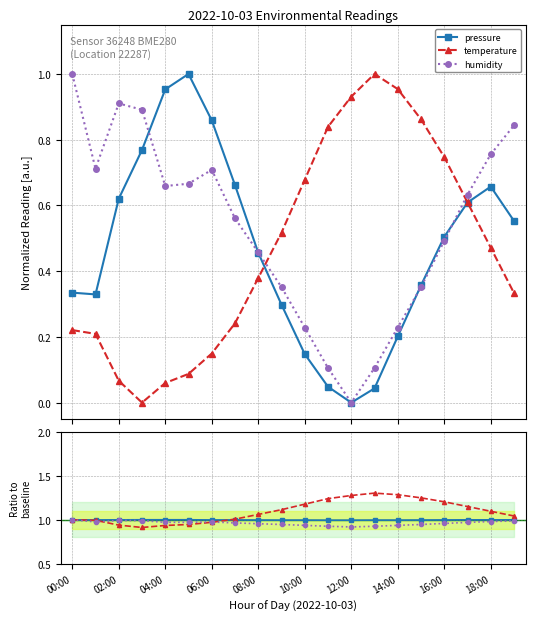

What is the lowest value of the temperature series?

0.9